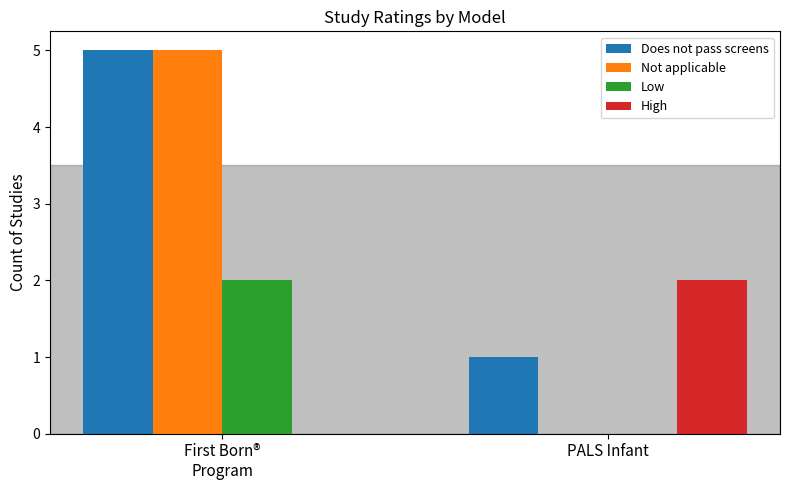

Reading left to right, transcribe all the data shown in this chart.

Does not pass screens: First Born®
Program=5	PALS Infant=1
Not applicable: First Born®
Program=5	PALS Infant=0
Low: First Born®
Program=2	PALS Infant=0
High: First Born®
Program=0	PALS Infant=2